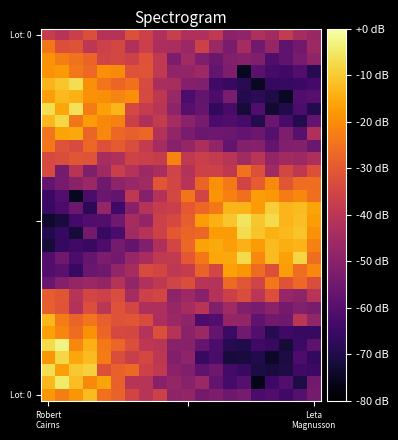

How many data points does each series have?

20